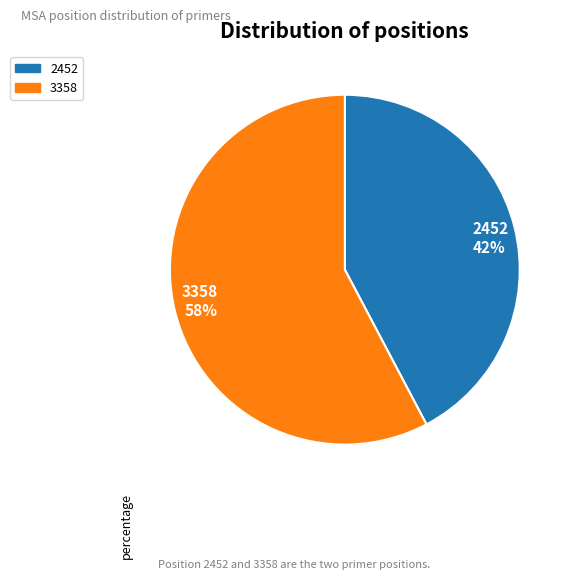

Which slice is the largest?

3358